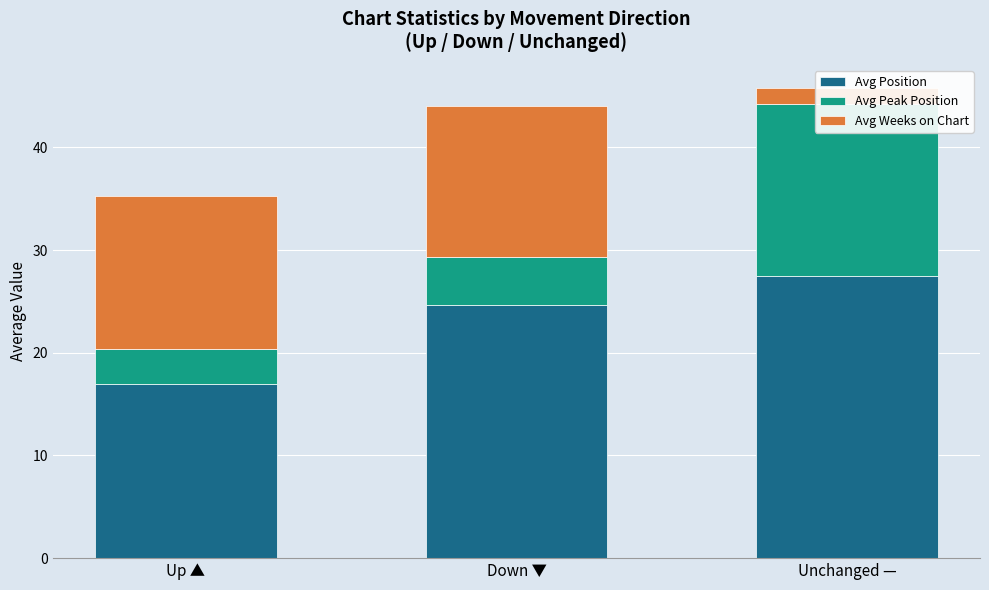

How many data points does each series have?

3